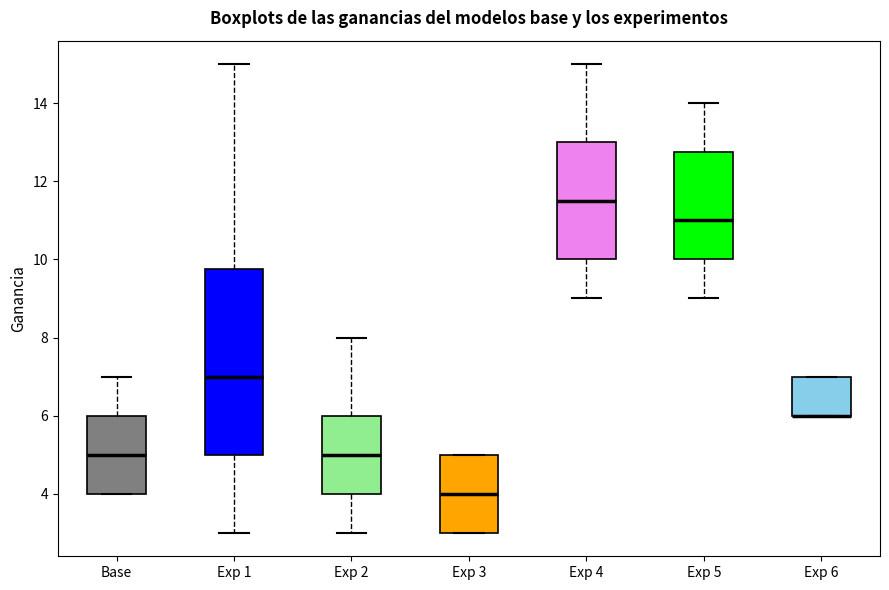

Reading left to right, read every box against the y-axis: the position of its median line, the range the box covers, and the ends of its whiskers. The values are not printed on the chart, so give them approximately, as read against the axis.

Base: median 5.0, box 4.0 to 6.0, whiskers 4.0 to 7.0
Exp 1: median 7.0, box 5.0 to 9.8, whiskers 3.0 to 15.0
Exp 2: median 5.0, box 4.0 to 6.0, whiskers 3.0 to 8.0
Exp 3: median 4.0, box 3.0 to 5.0, whiskers 3.0 to 5.0
Exp 4: median 11.6, box 10.0 to 13.0, whiskers 9.0 to 15.0
Exp 5: median 11.0, box 10.0 to 12.8, whiskers 9.0 to 14.0
Exp 6: median 6.0 (drawn on the box's lower edge), box 6.0 to 7.0, whiskers 6.0 to 7.0